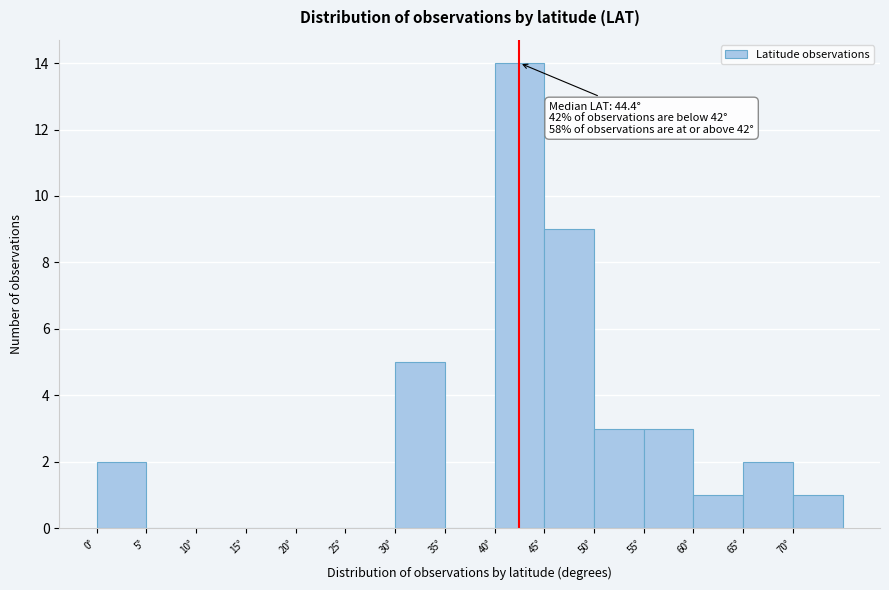

Which range on the x-axis has the tallest bar?

40 to 45